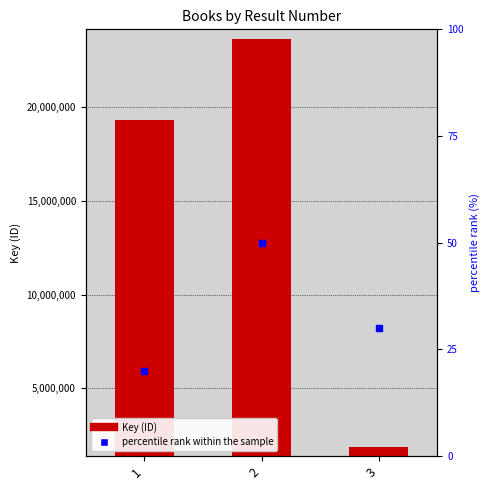

Is the value of Key at 1 greater than the value of percentile rank within the sample at 3?

Yes